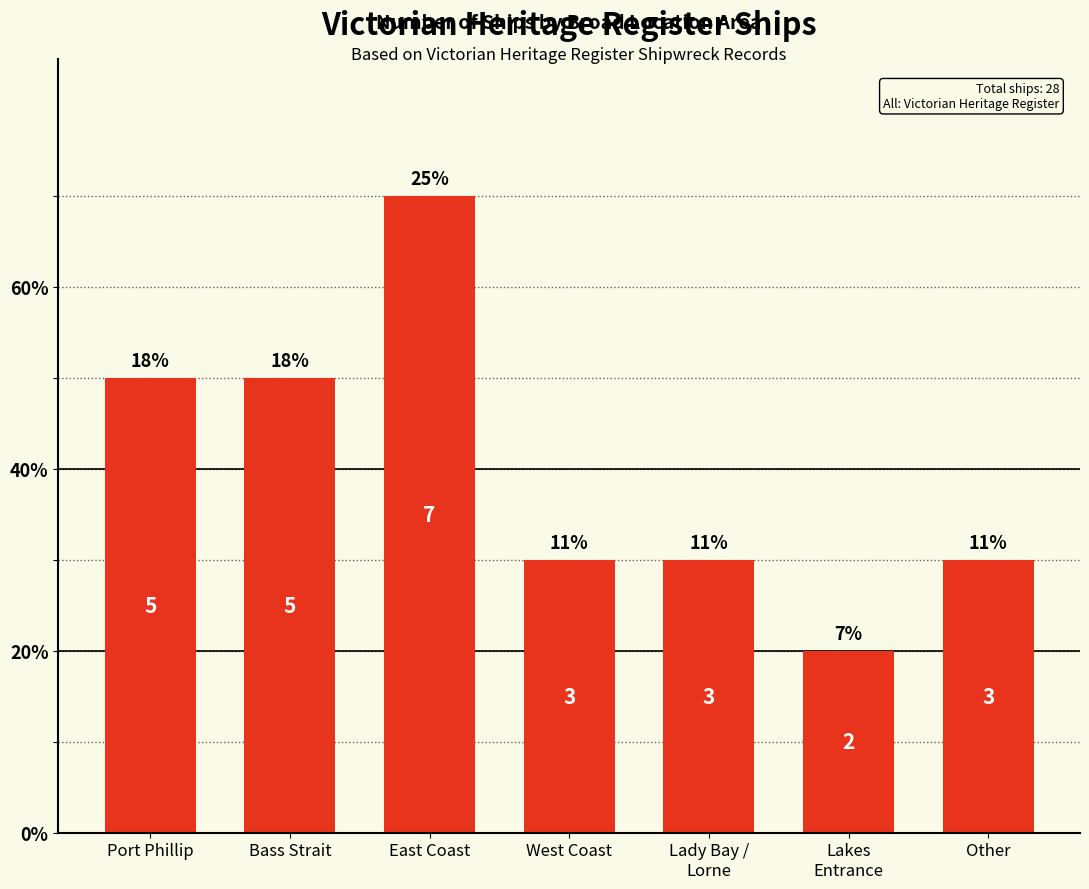

Reading left to right, transcribe all the data shown in this chart.

5	5	7	3	3	2	3